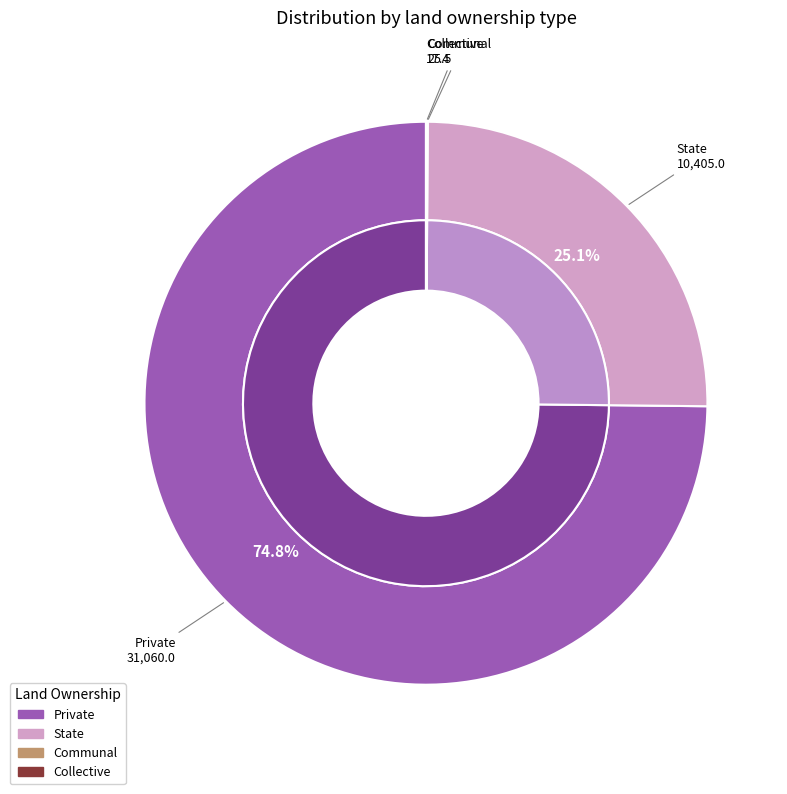

What is the change in value from Private to Communal?

-31034.5